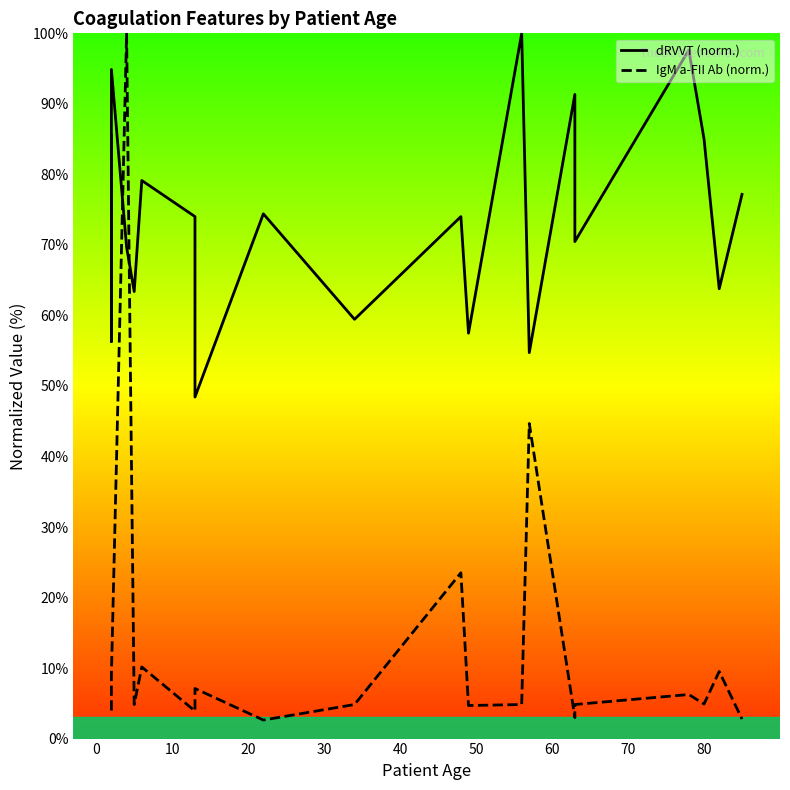

In IgM (a-FII Ab), how many points are higher than both neighbors (excluding endpoints)?

7